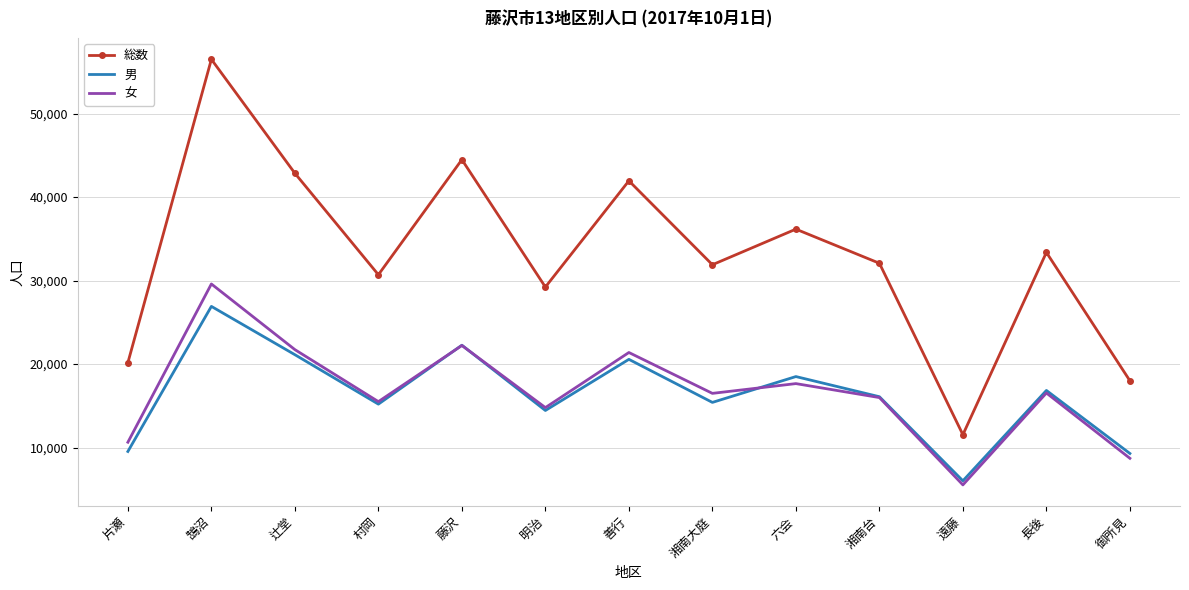

True or false: 女 and 総数 intersect in this chart.

False